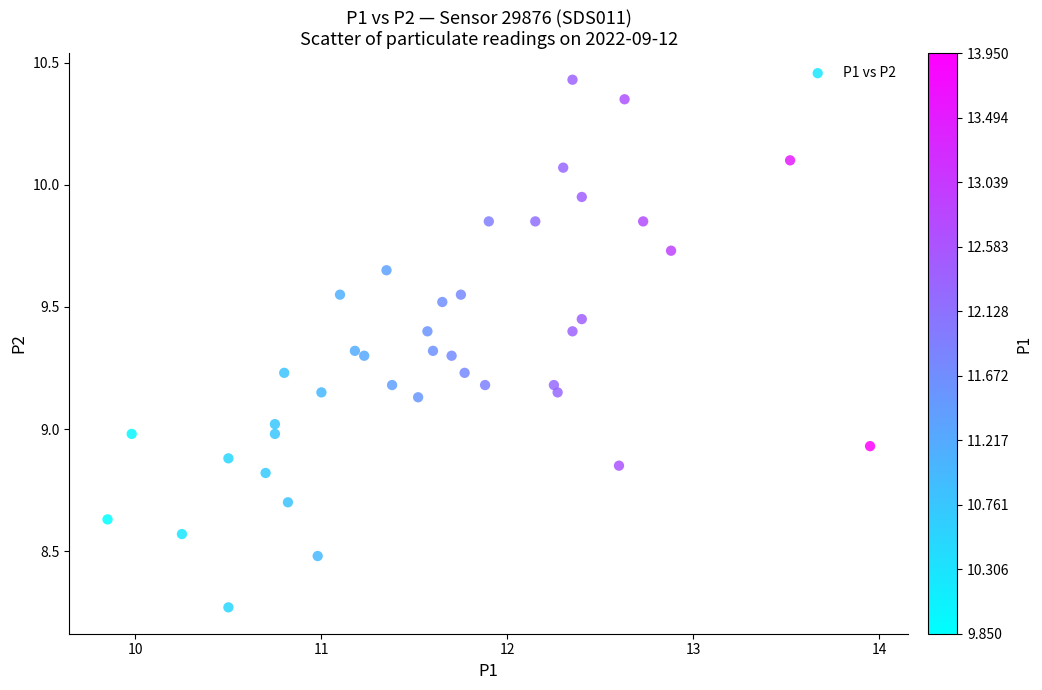

What is the range of X values (max minus min)?

4.1